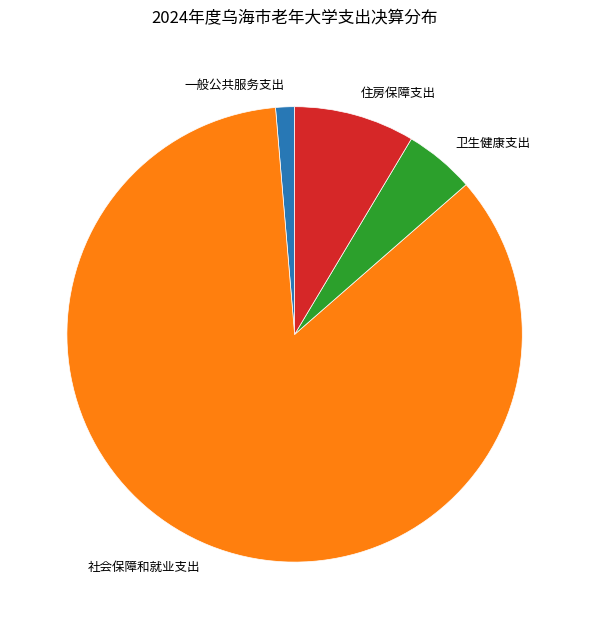

Does any single category account for the majority?

Yes